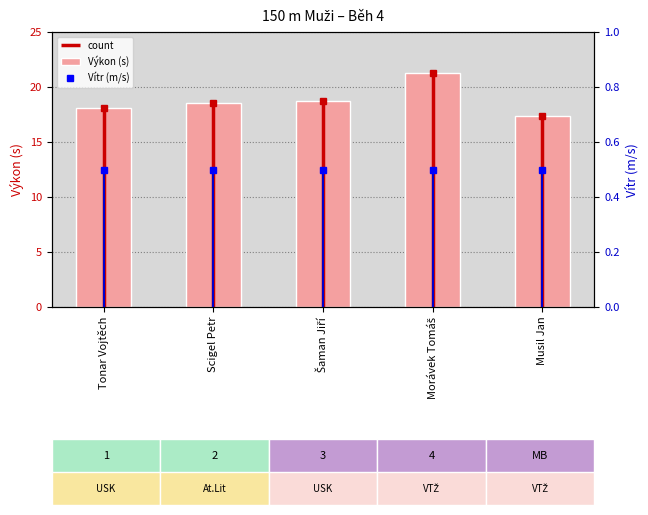

Reading left to right, list all the values displayed in this chart.

Výkon (s): Tonar Vojtěch=18.1	Scigel Petr=18.6	Šaman Jiří=18.7	Morávek Tomáš=21.3	Musil Jan=17.4
Vítr (m/s): Tonar Vojtěch=0.5	Scigel Petr=0.5	Šaman Jiří=0.5	Morávek Tomáš=0.5	Musil Jan=0.5